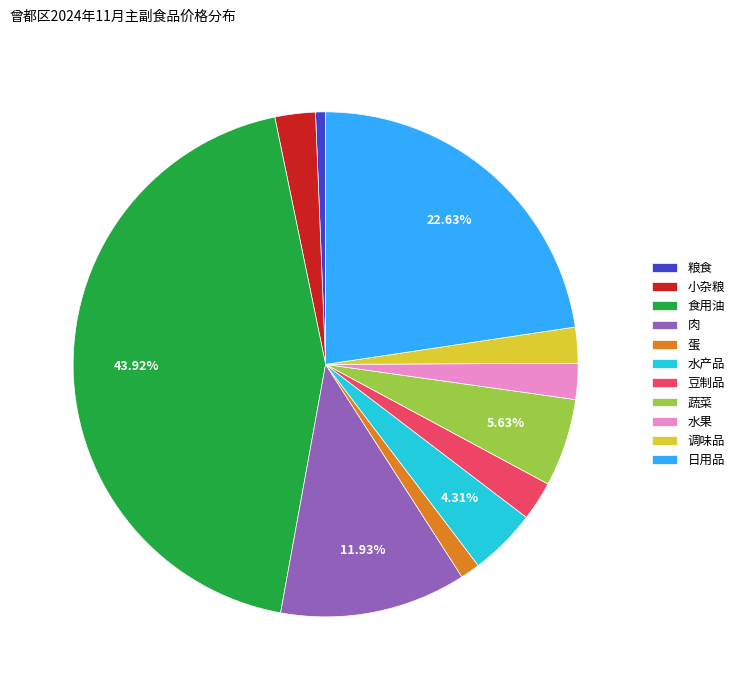

The 小杂粮 slice represents 12% of the pie. True or false?

False